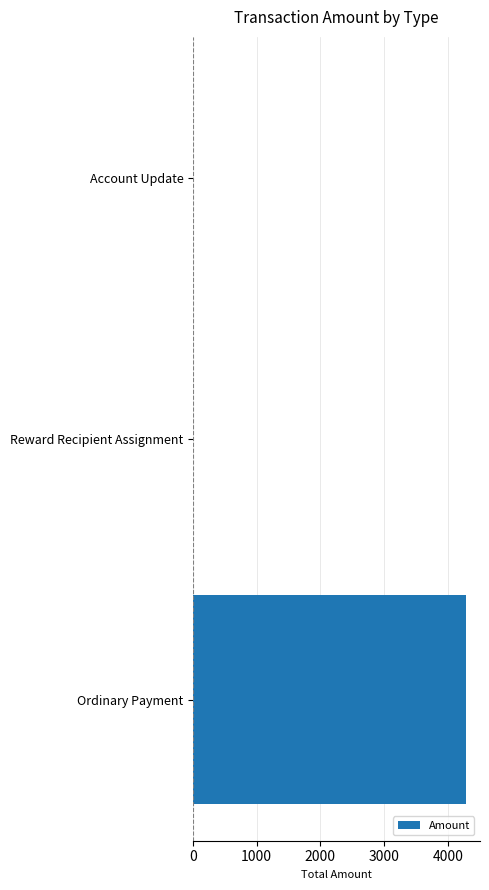

True or false: the data shows 0.0 at Account Update.

True